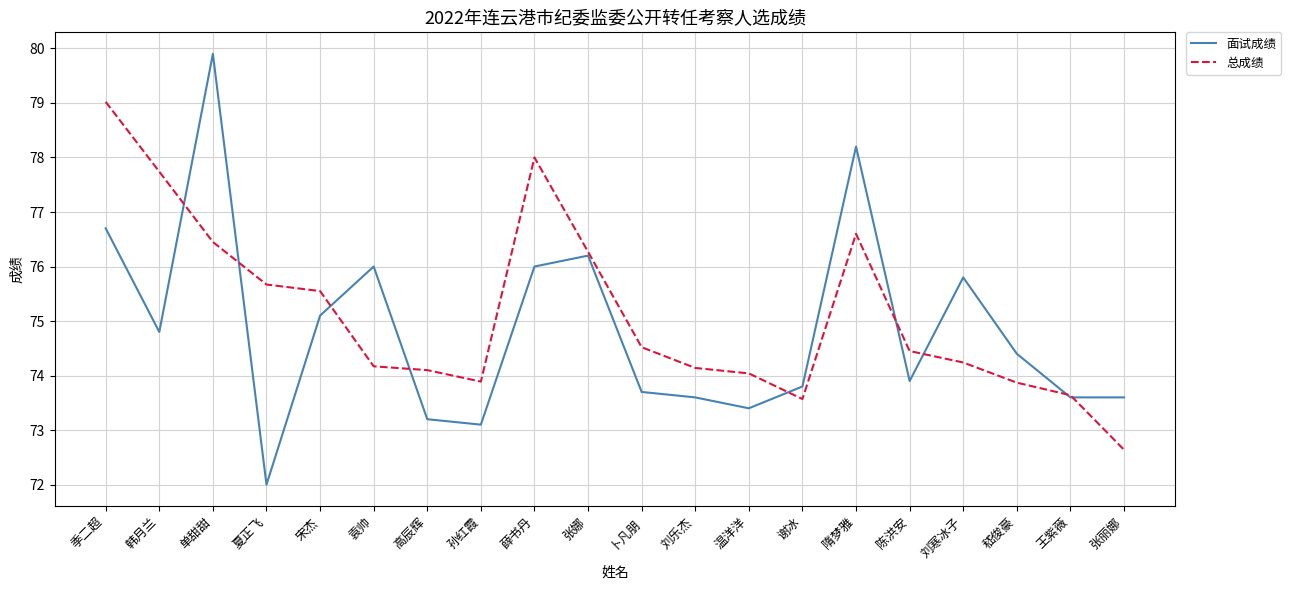

Which category has the highest value in the 面试成绩 series?

单甜甜